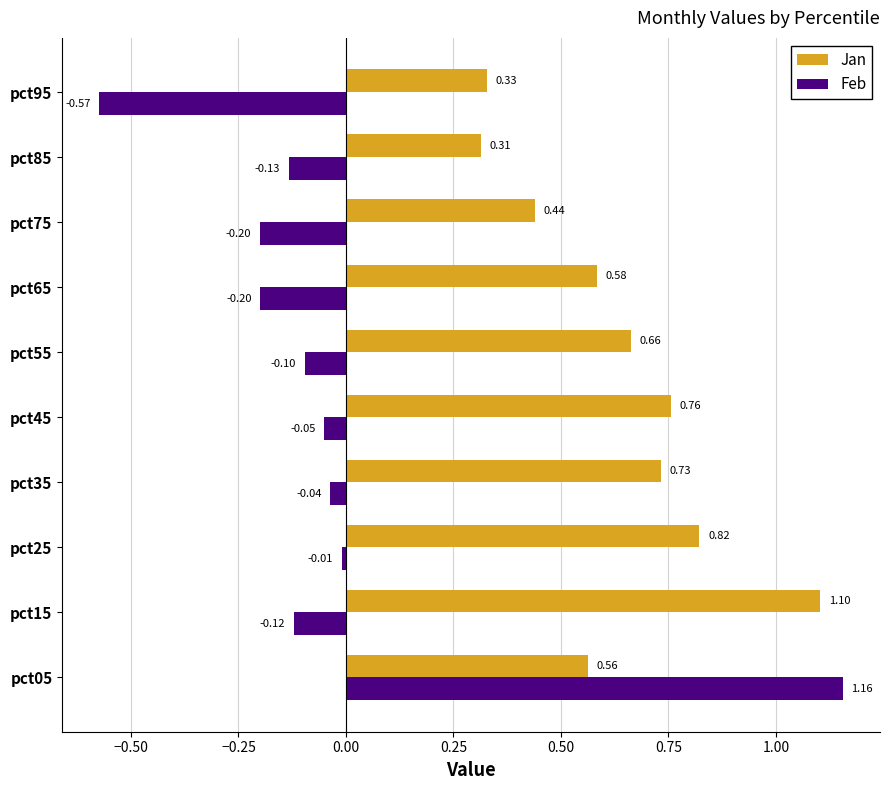

What is the difference between the second highest and minimum values in the Jan series?

0.5